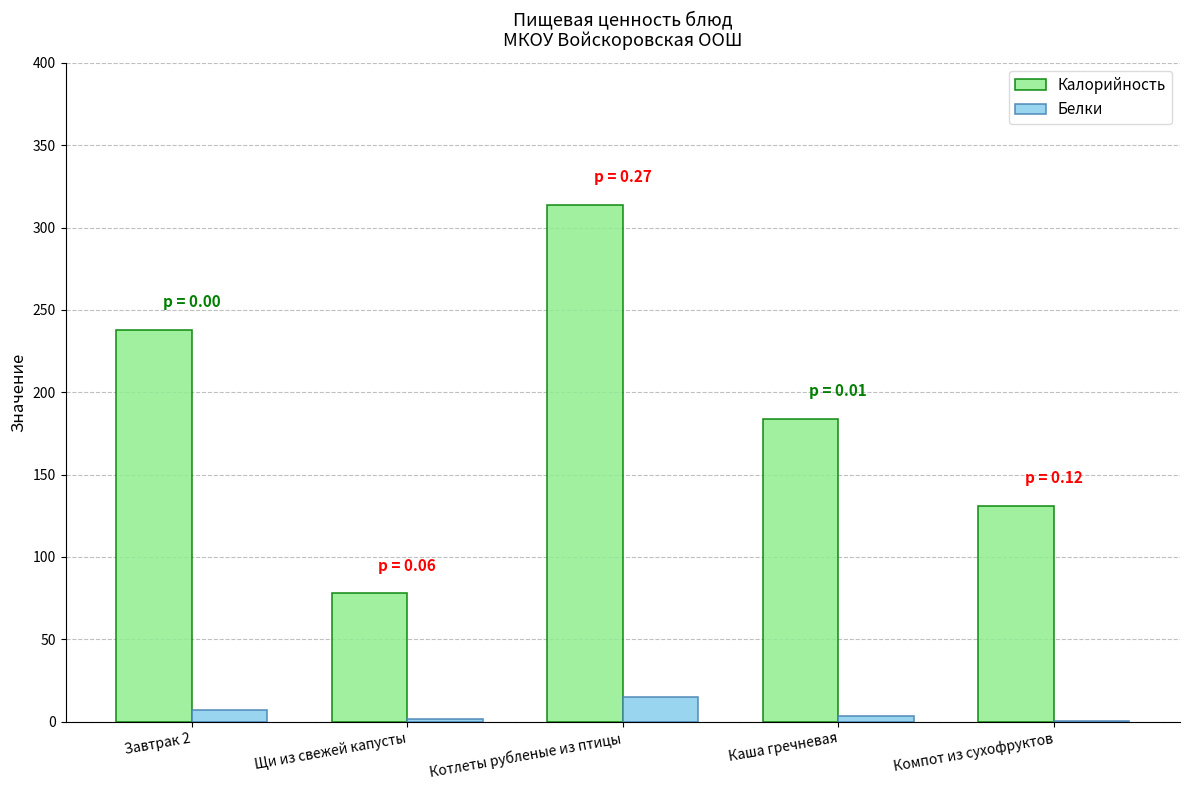

Is it true that Калорийность equals 313.6 at Котлеты рубленые из птицы?

True